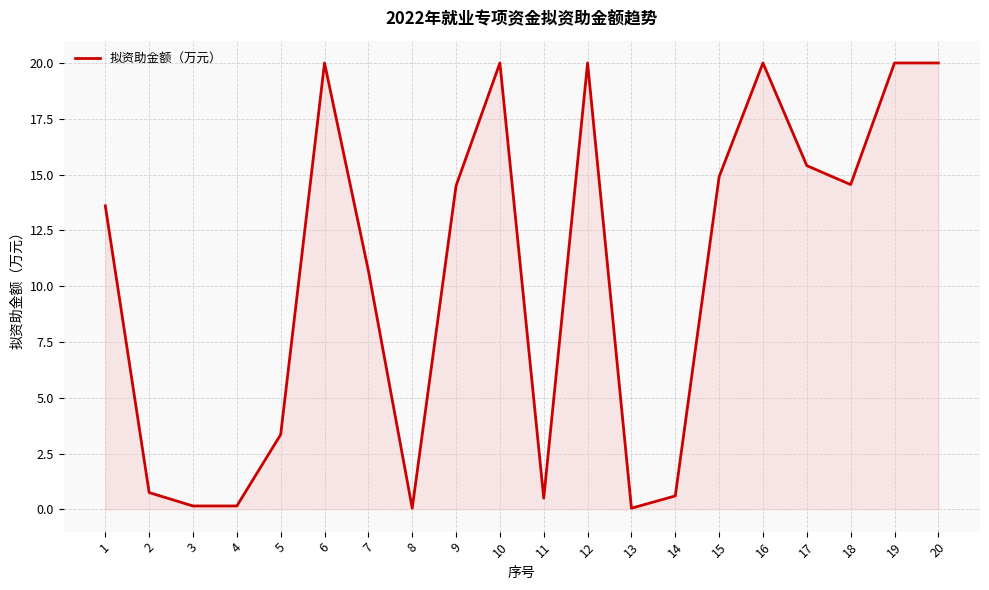

What is the maximum value shown in the chart?

20.0